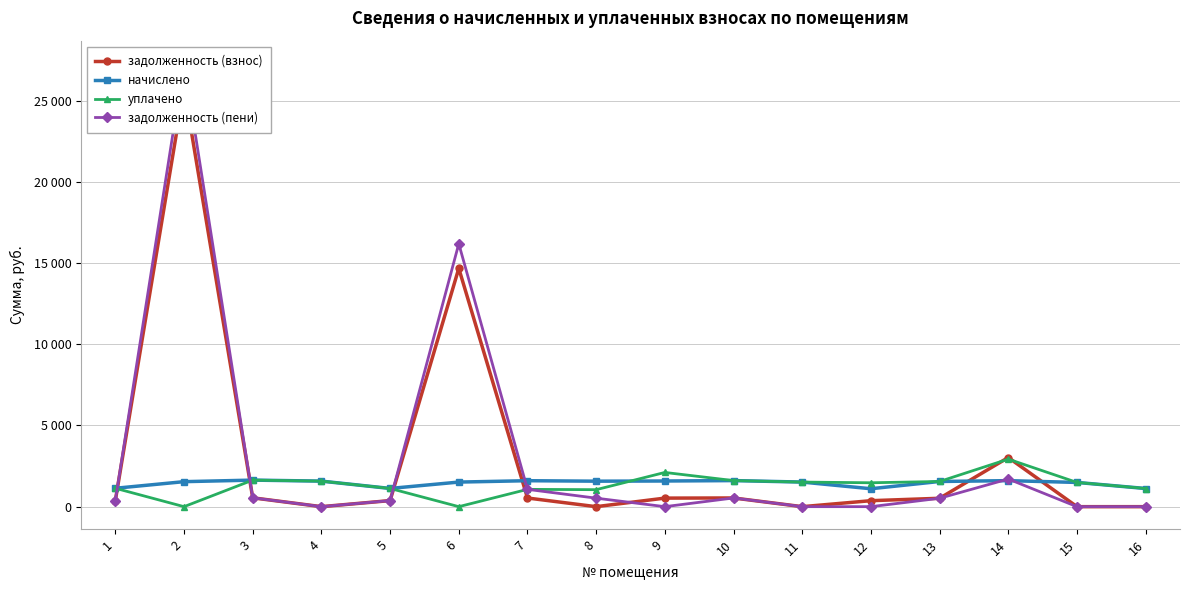

What is the difference between the maximum and minimum values in the задолженность (взнос) series?

25789.3